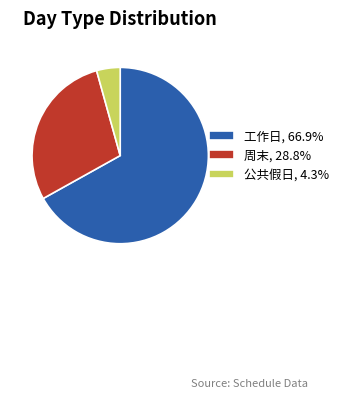

What is the ratio of the value at 周末, 28.8% to the value at 公共假日, 4.3%?

6.7